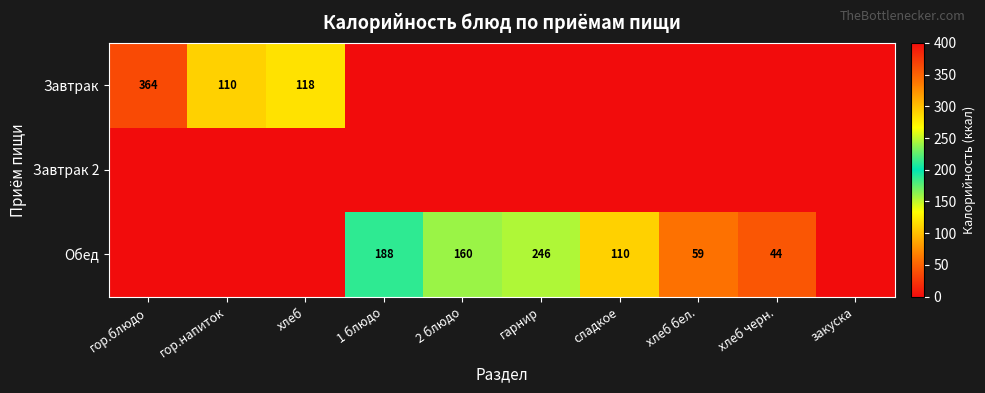

Which label corresponds to the largest value in the chart?

гор.блюдо